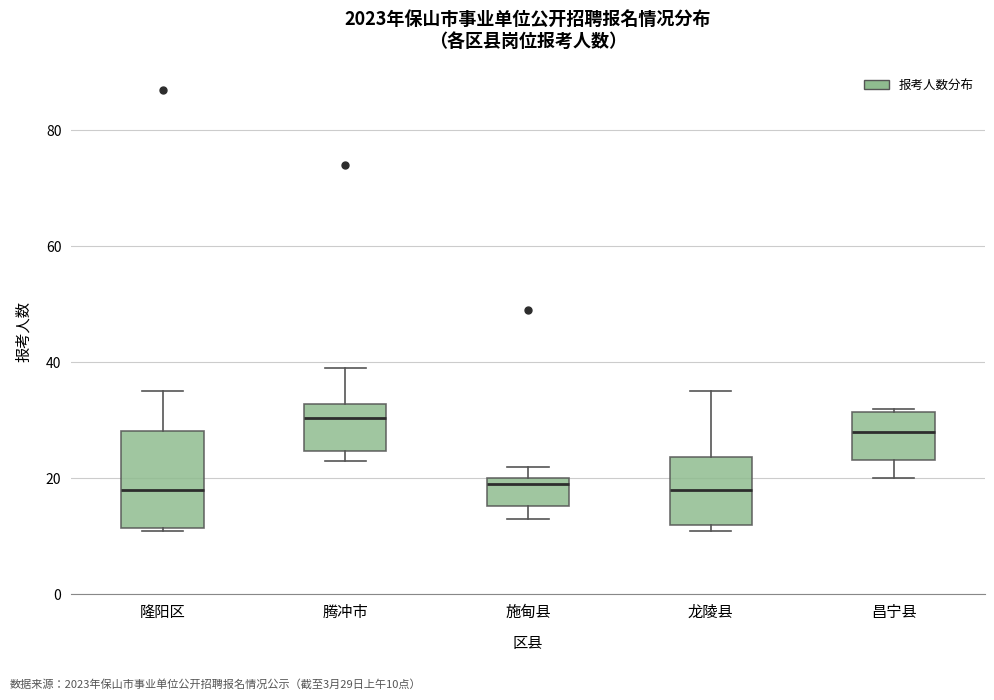

Which box is the tallest, from its lower edge to its upper edge?

隆阳区